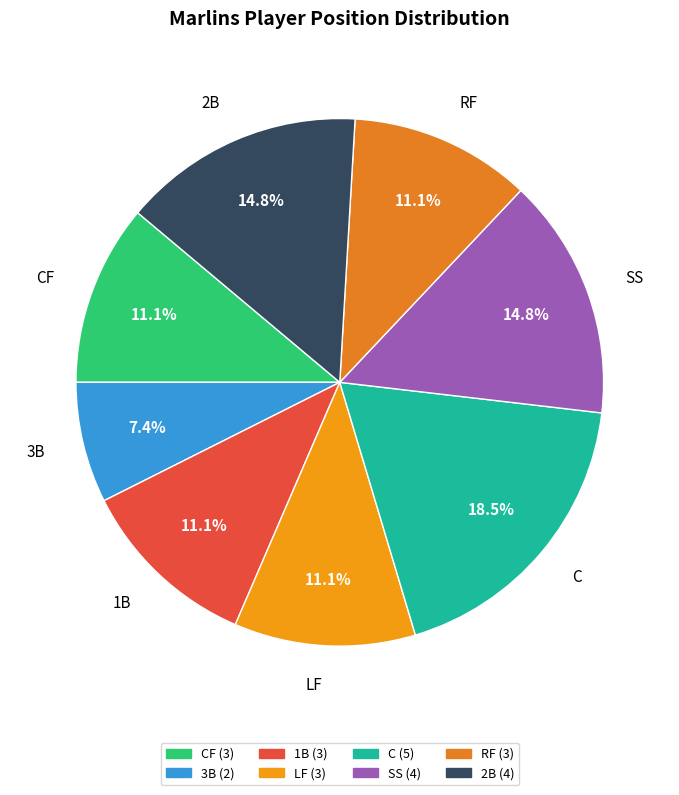

Which slice is the largest?

C